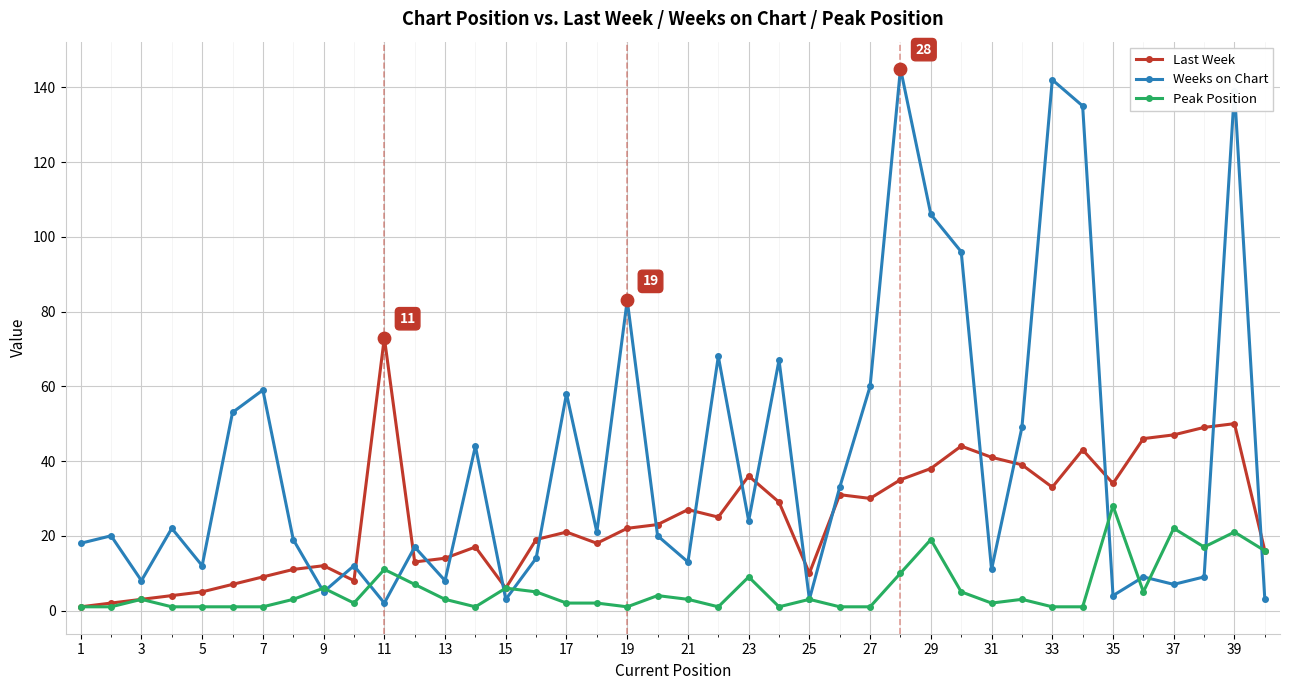

Which series has the widest spread of values?

Weeks on Chart